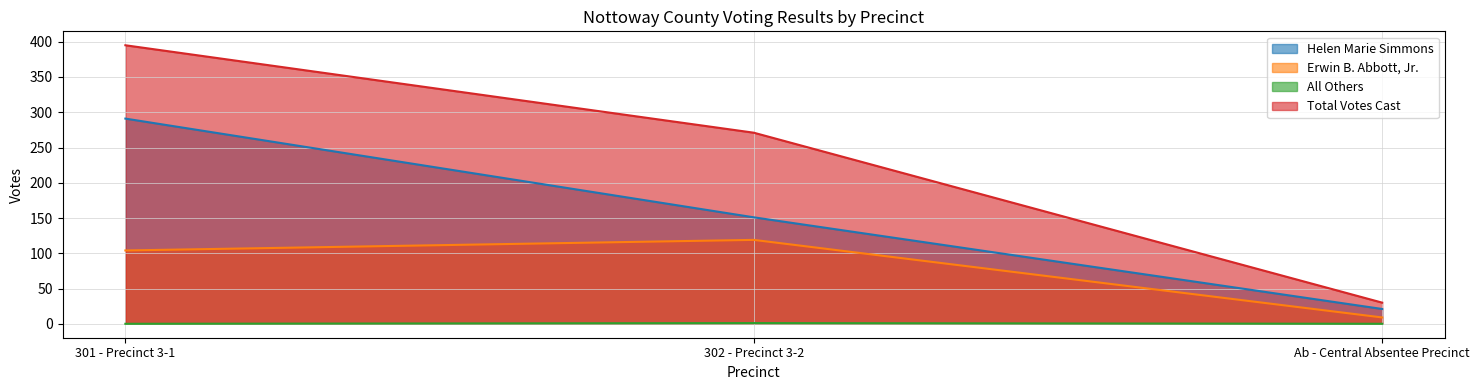

Reading left to right, list all the values displayed in this chart.

Helen Marie Simmons: 291	151	21
Erwin B. Abbott, Jr.: 104	119	9
All Others: 0	1	0
Total Votes Cast: 395	271	30